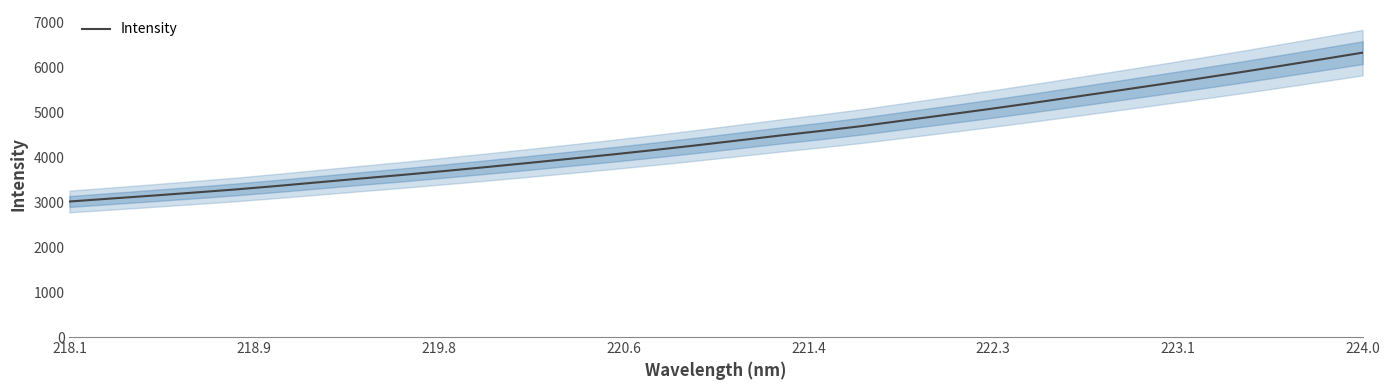

What is the lowest value of the Intensity series?

3018.5